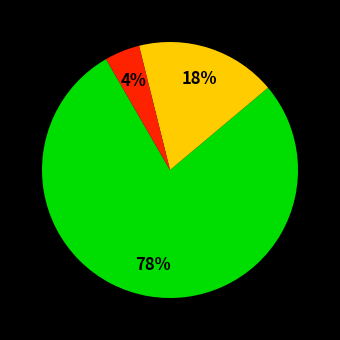

To the nearest percent, what is the average slice percentage?

33%